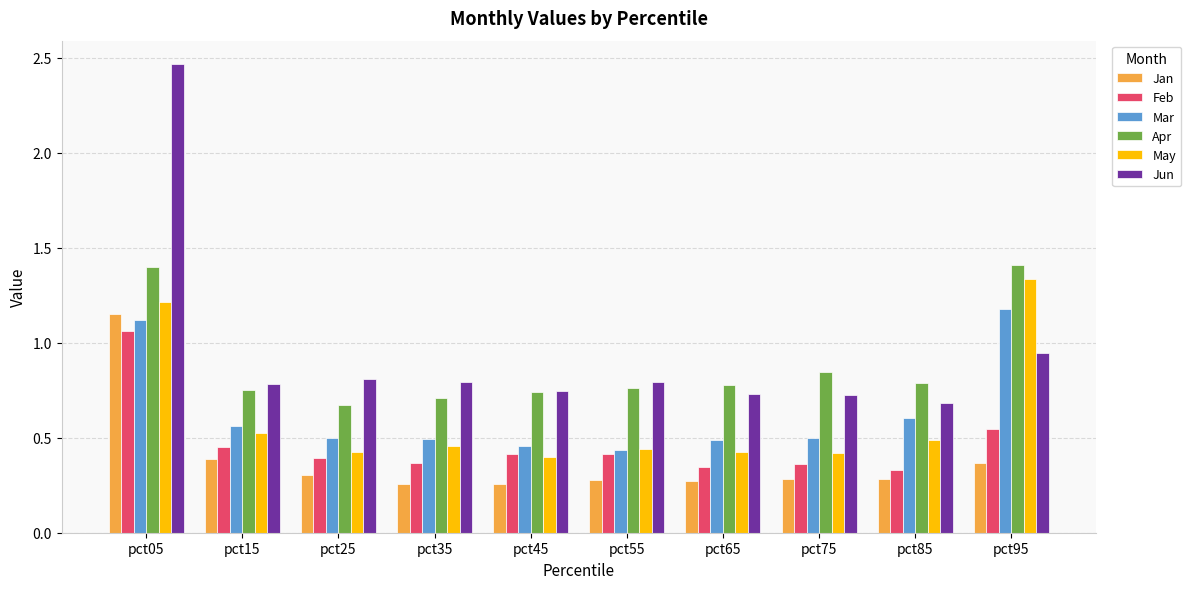

What is the sum of all Apr values?

8.9